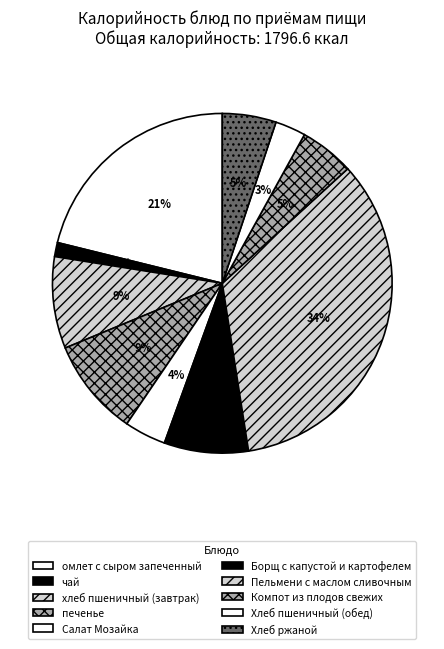

Is there a majority slice in this chart?

No